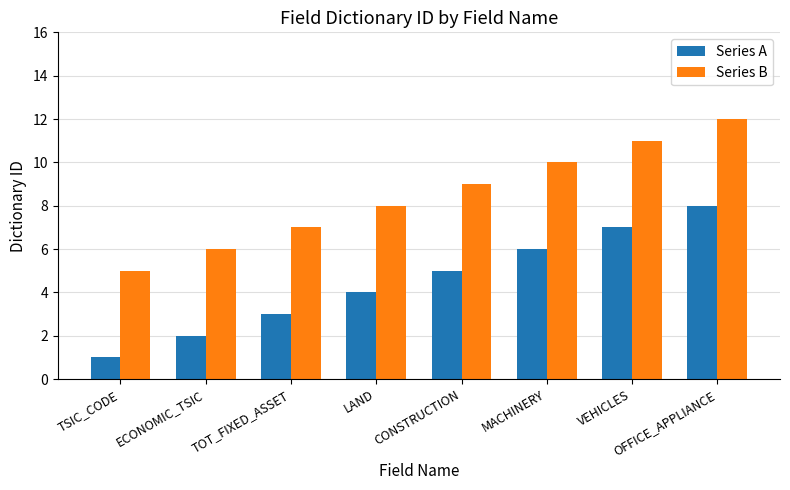

What is the spread (max minus min) of values at LAND?

4